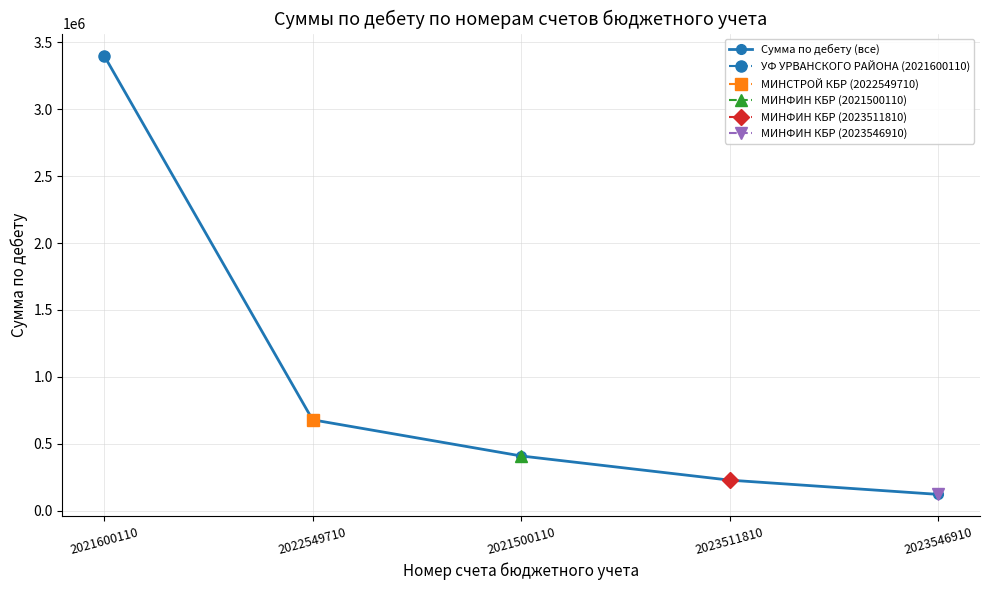

What is the sum of all values?

4838504.9